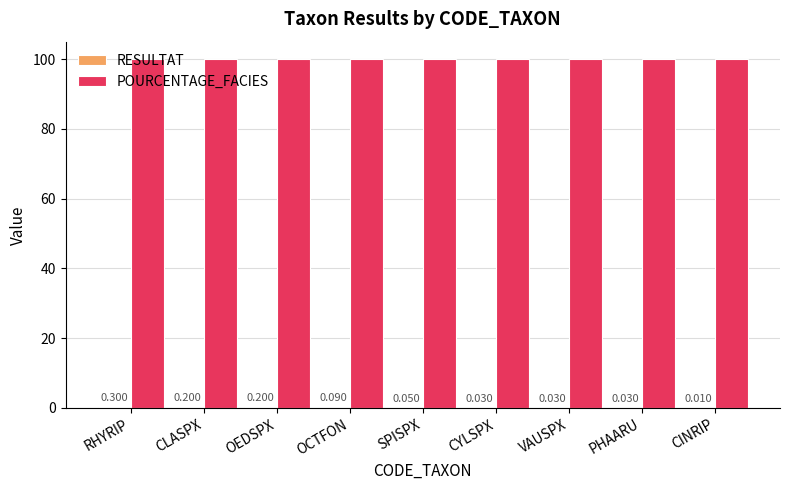

Which series has the largest total across all categories?

POURCENTAGE_FACIES